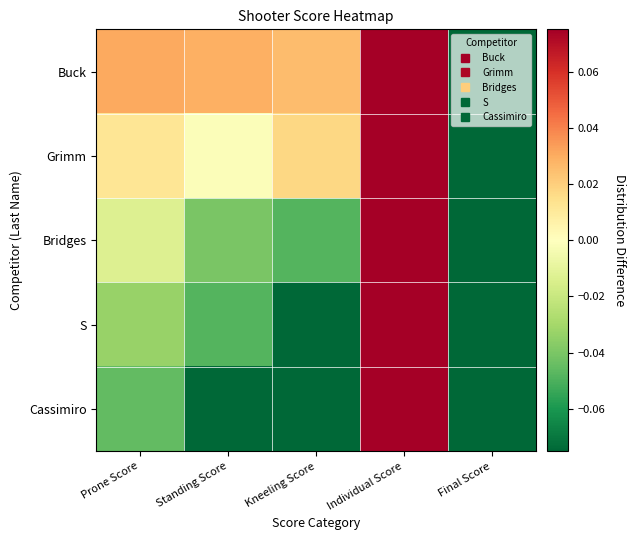

Which label corresponds to the largest value in the chart?

Individual Score